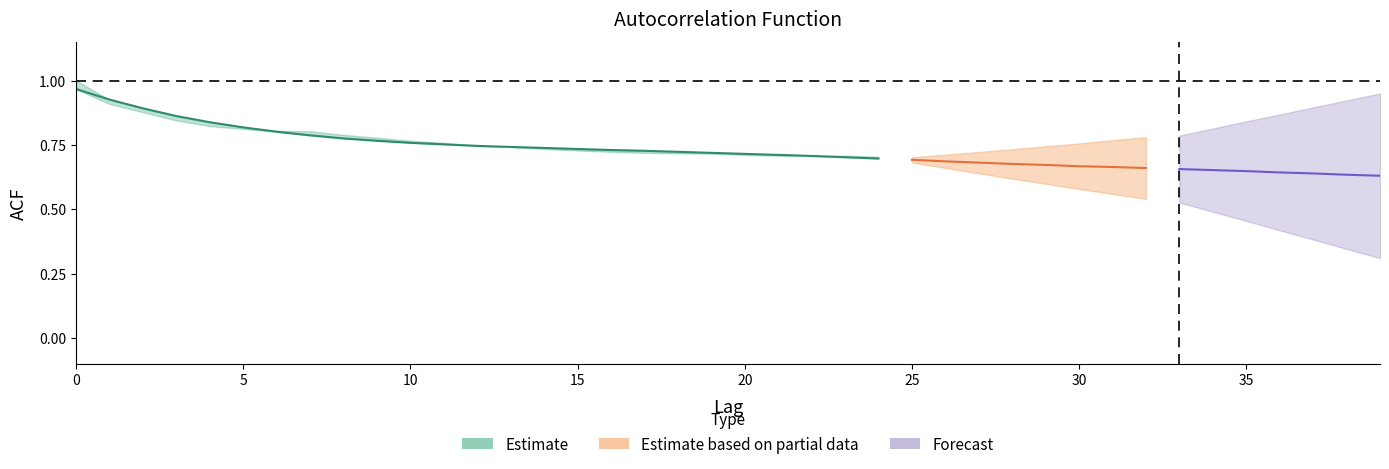

What is the greatest value displayed?

1.0